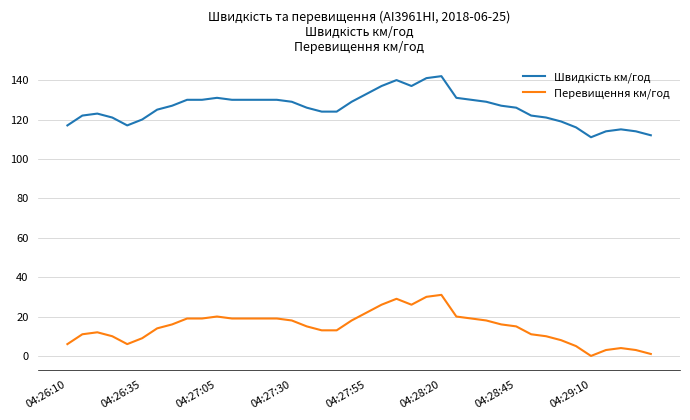

What is the difference between the maximum and minimum values in the Перевищення км/год series?

31